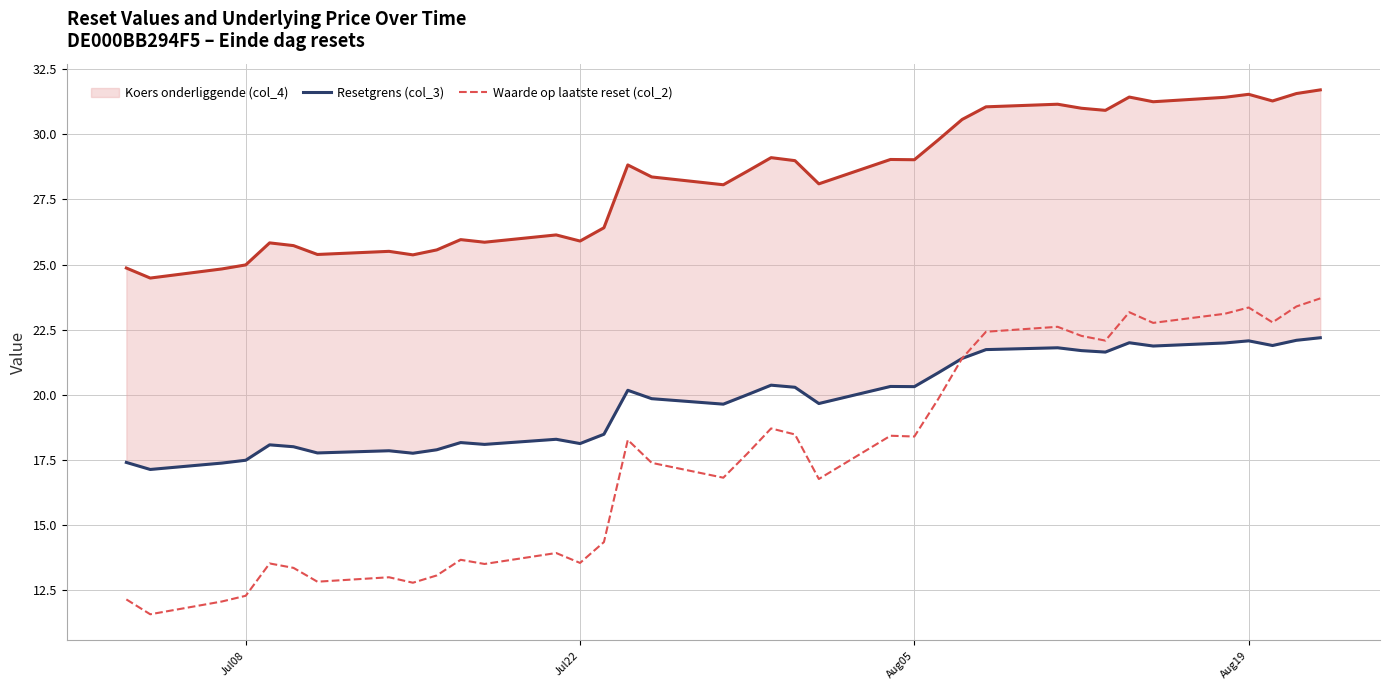

What is the minimum value shown in the chart?

11.6